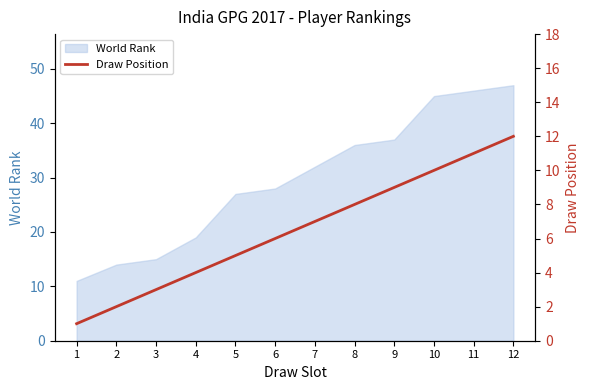

Does the chart have visible grid lines?

No